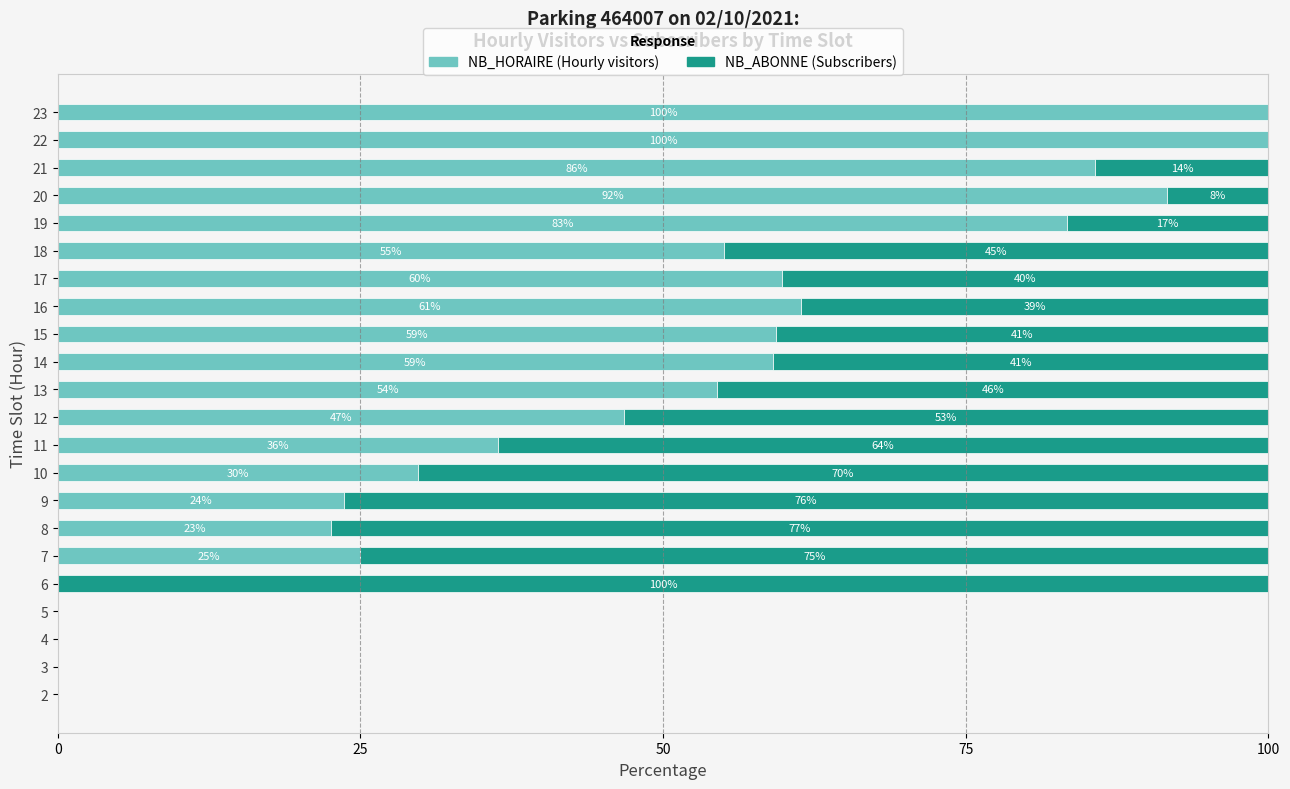

What is the total value across all series at 8?

100.0